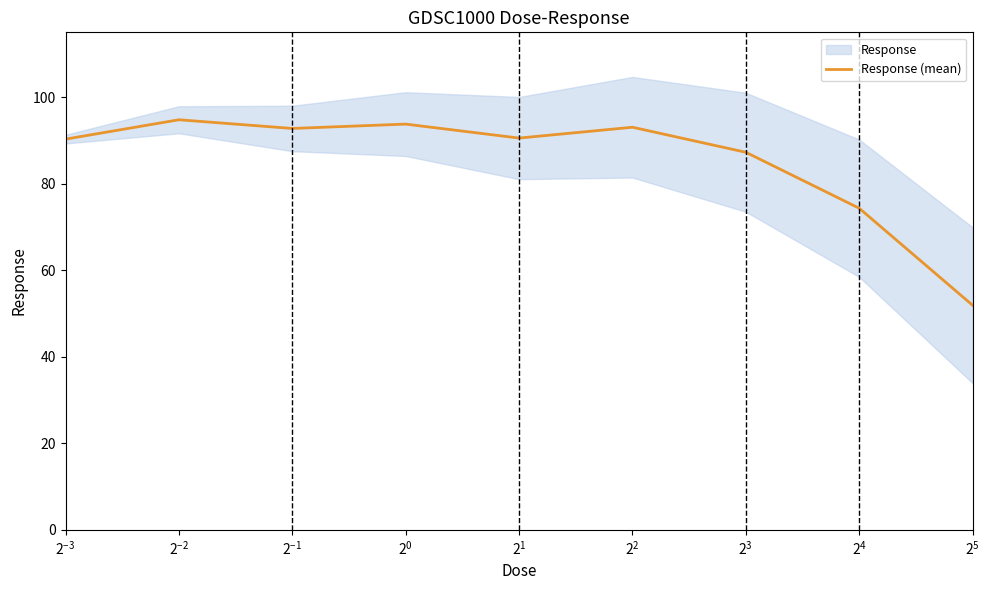

What is the highest value of the Response (mean) series?

94.8